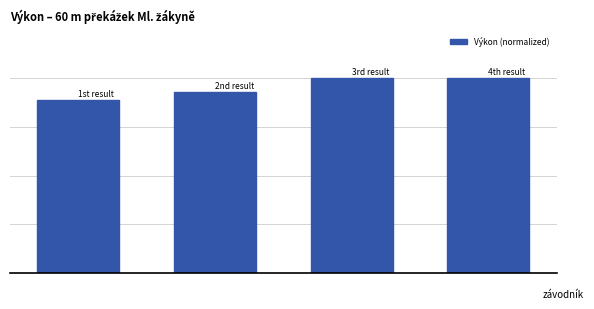

List the labels in order of value, smallest first.

0, 1, 2, 3